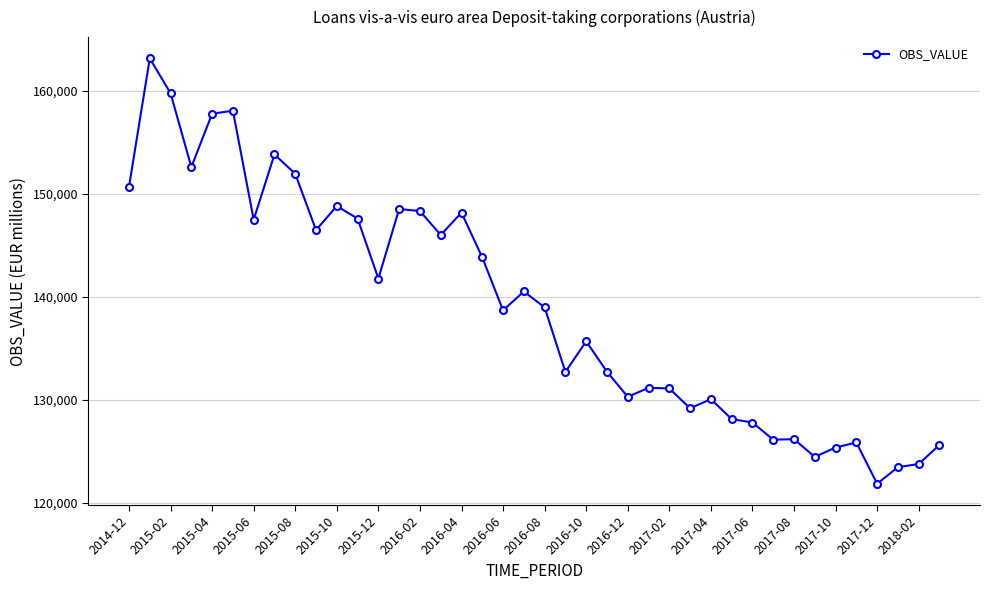

True or false: the data has more than 0 interior local peaks.

True